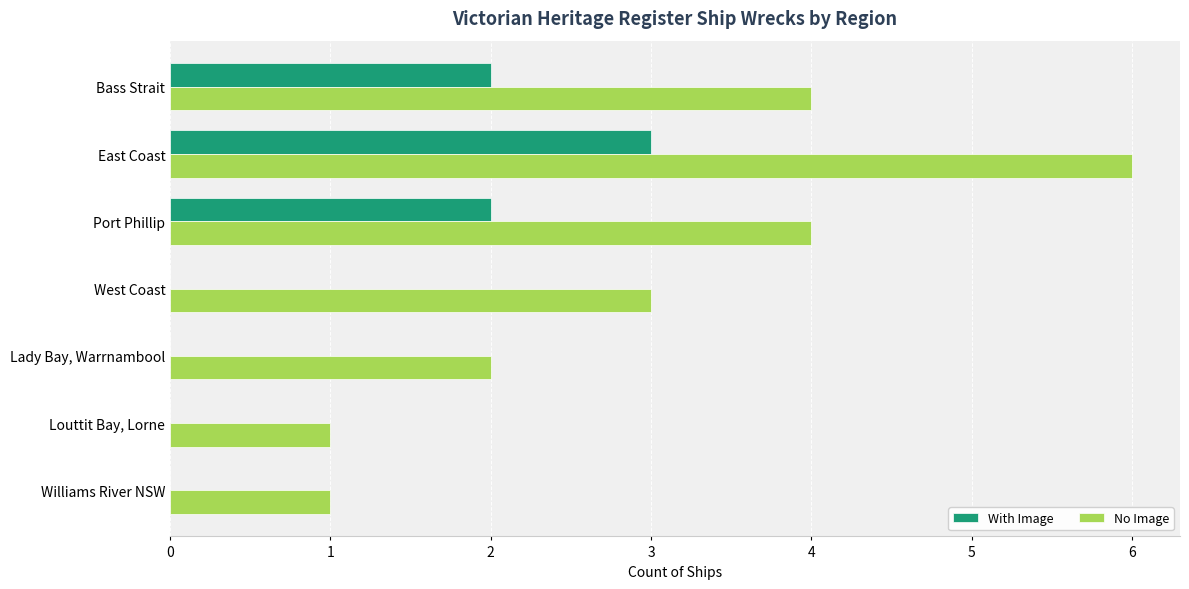

Read the No Image value at Bass Strait.

4